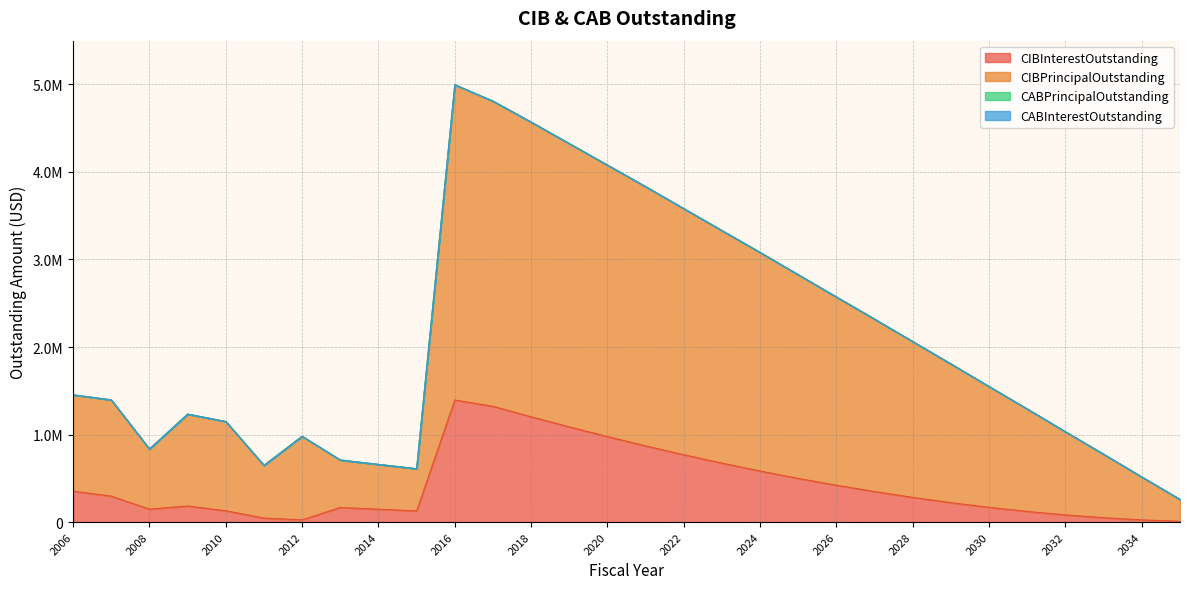

Does the chart have visible grid lines?

Yes